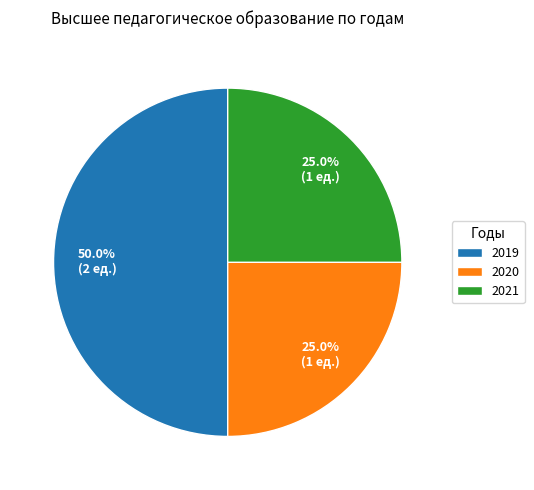

To the nearest percent, what is the average slice percentage?

33%